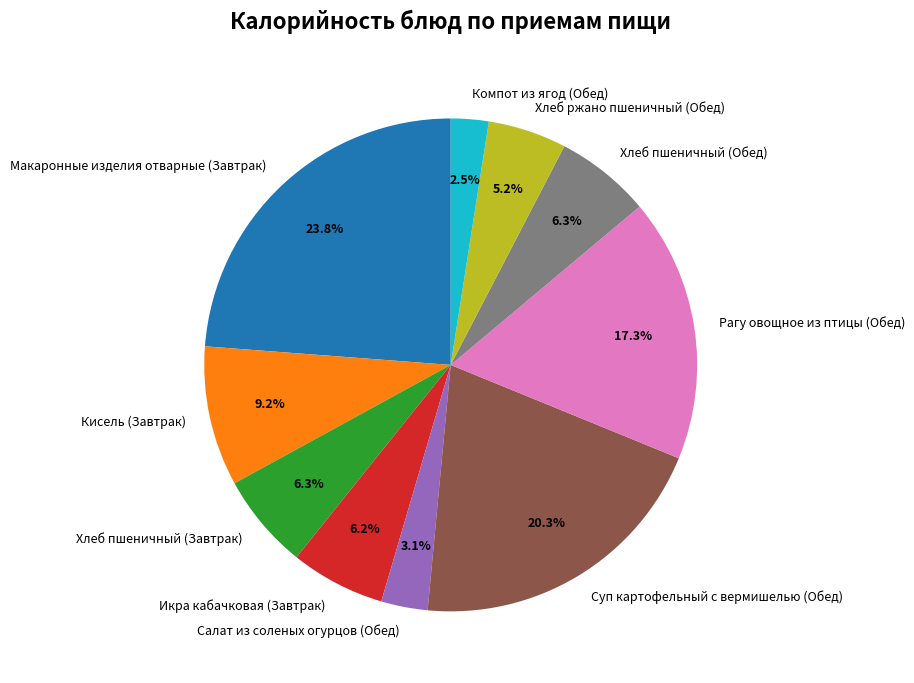

Approximately how many times larger is the value at Хлеб пшеничный (Завтрак) compared to Хлеб пшеничный (Обед)?

1.0